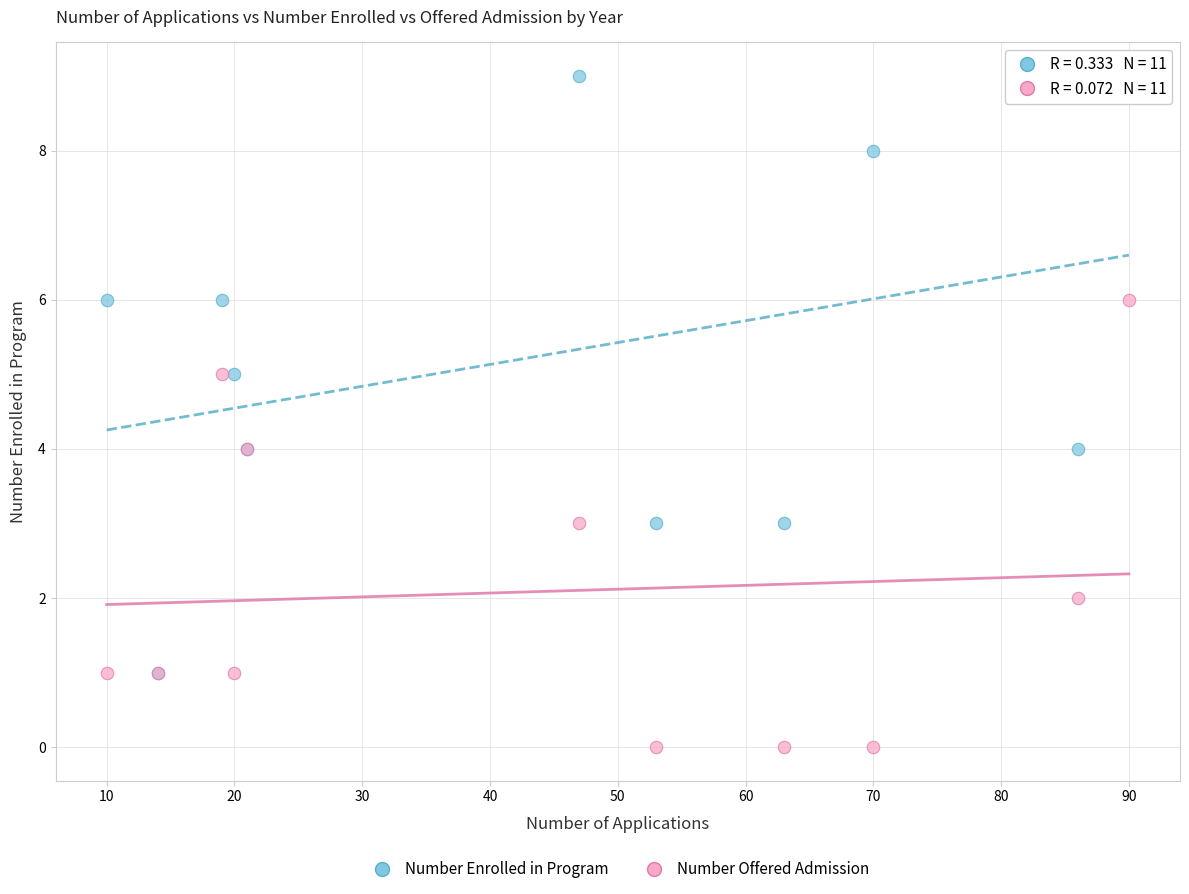

Which series reaches the minimum Y coordinate?

Number Offered Admission